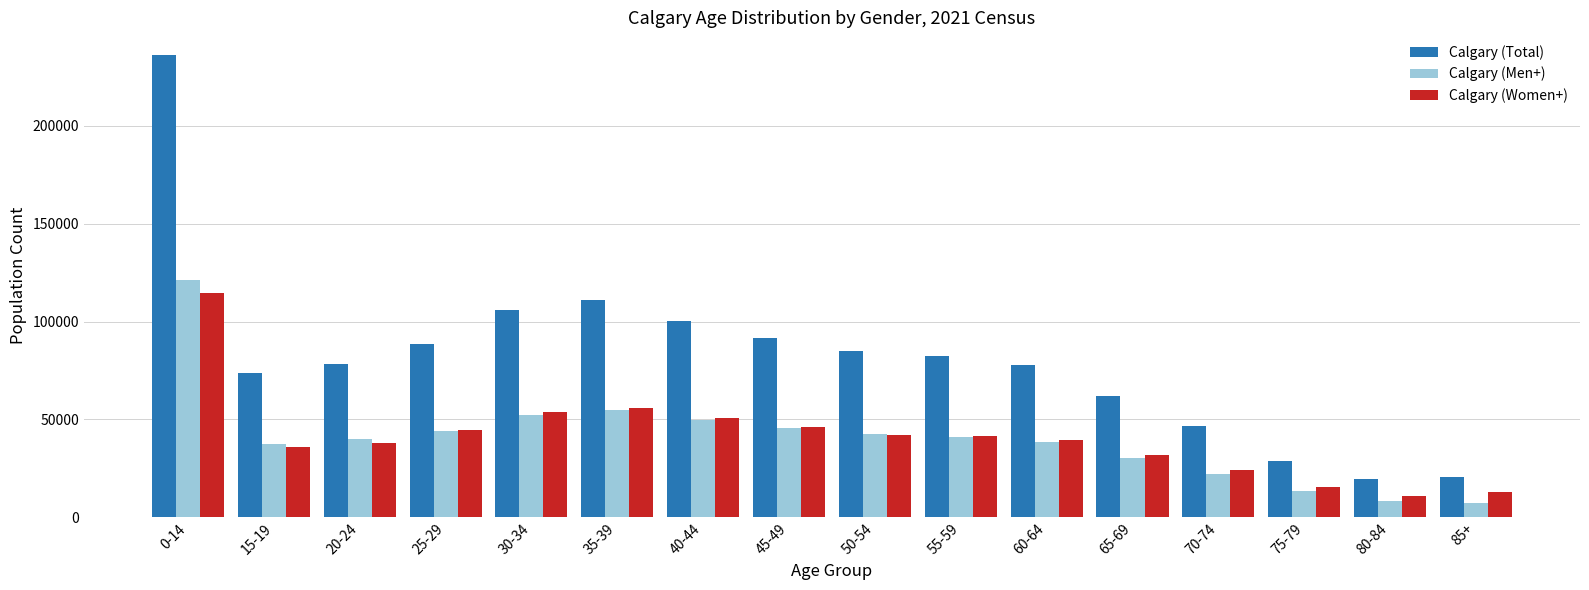

What is the spread (max minus min) of values at 80-84?

11035